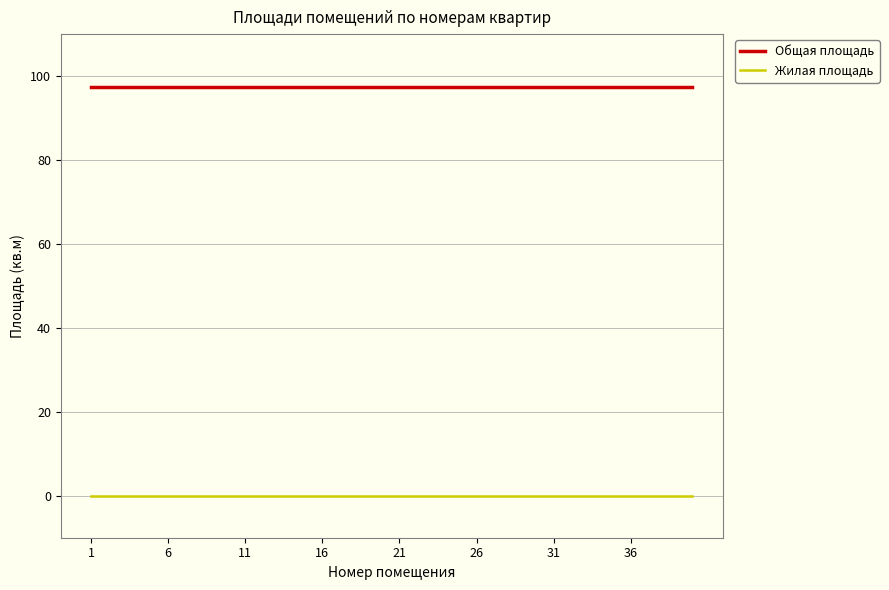

What is the greatest value displayed?

97.5